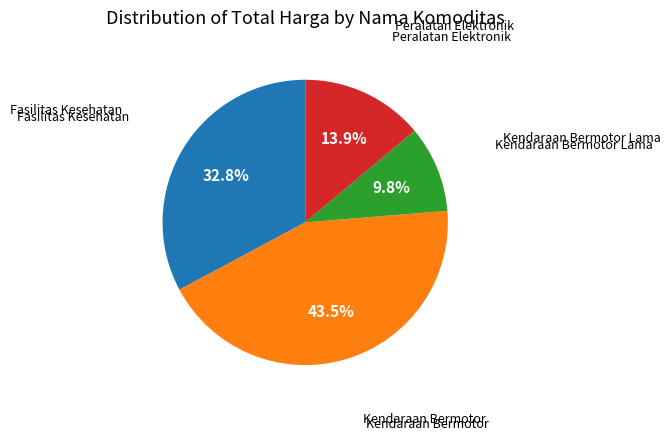

How many slices are in this pie chart?

4